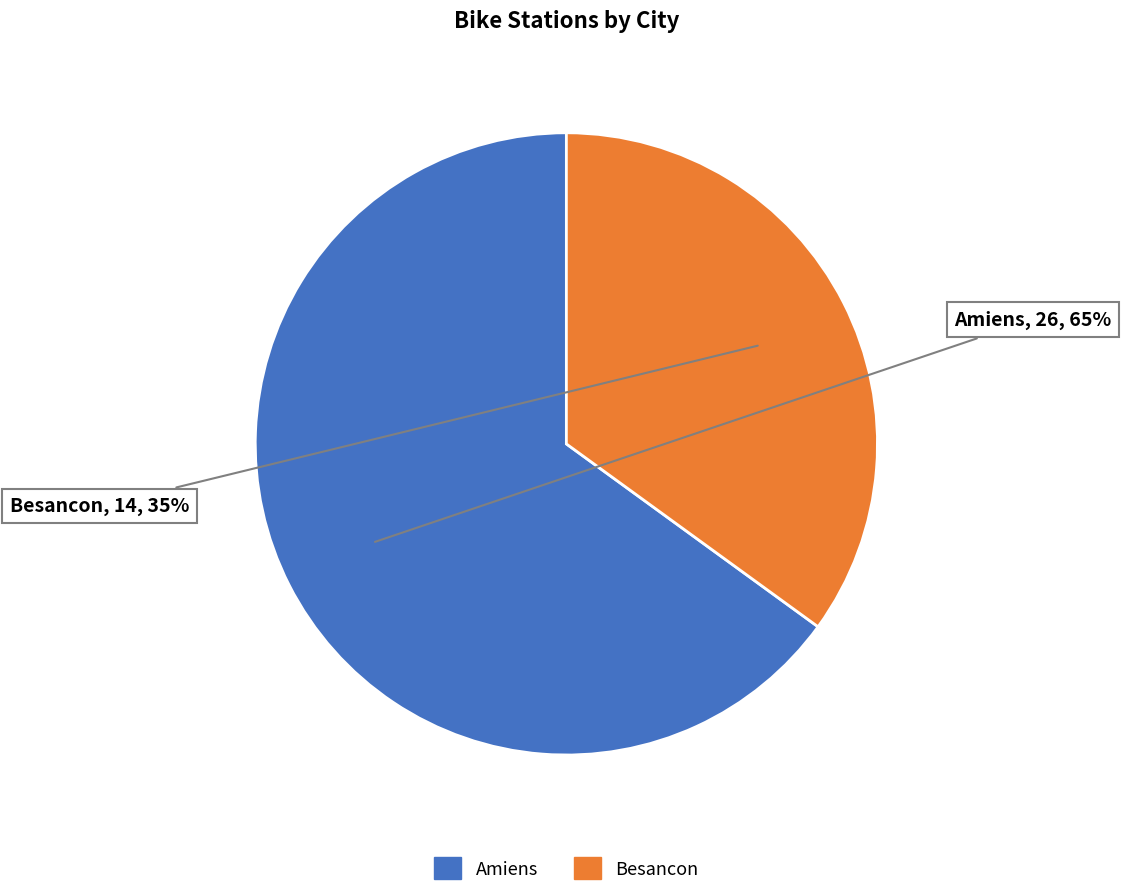

Which category accounts for the majority?

Amiens